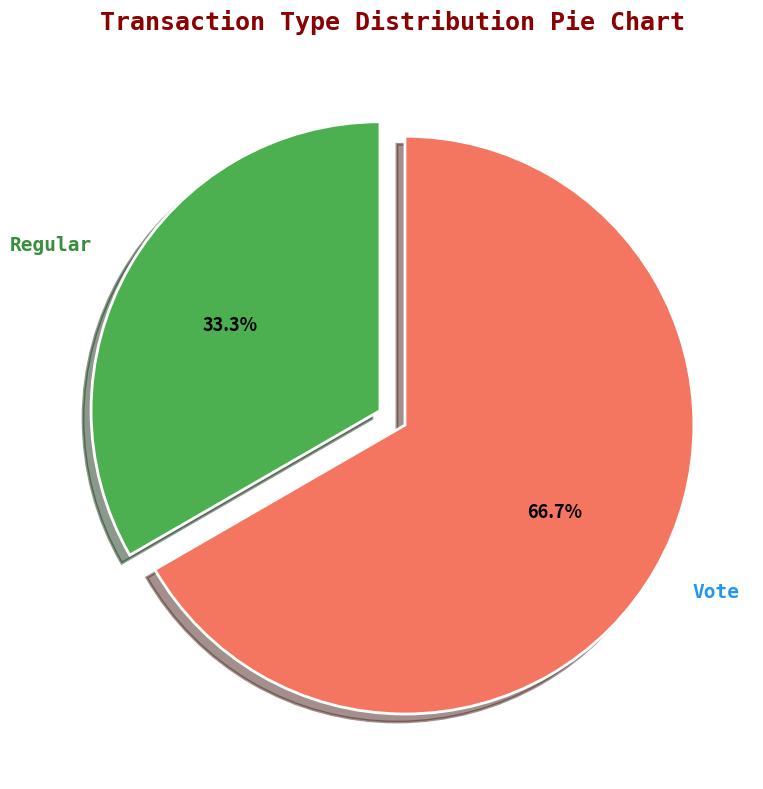

How many slices are in this pie chart?

2